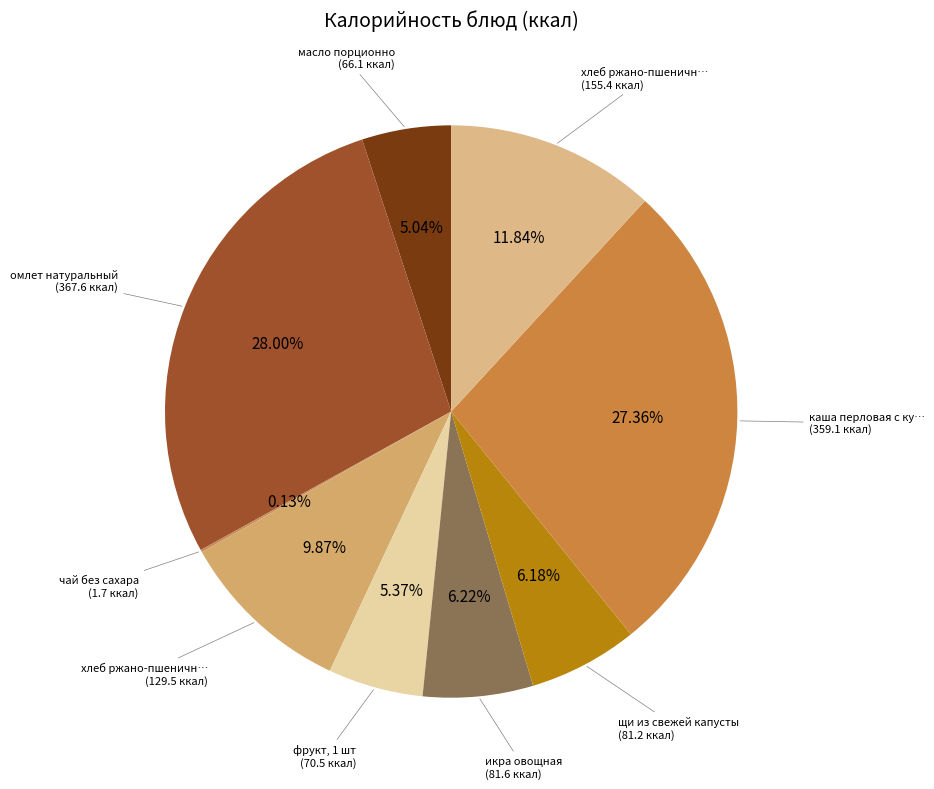

Count the number of slices in the pie.

9